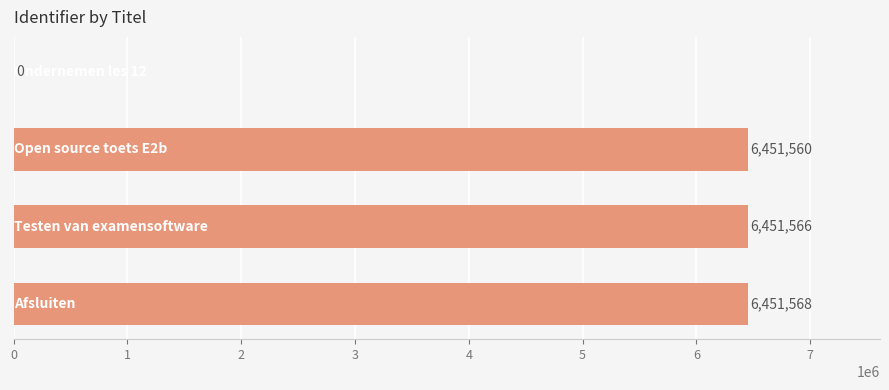

What is the sum of all values?

19354694